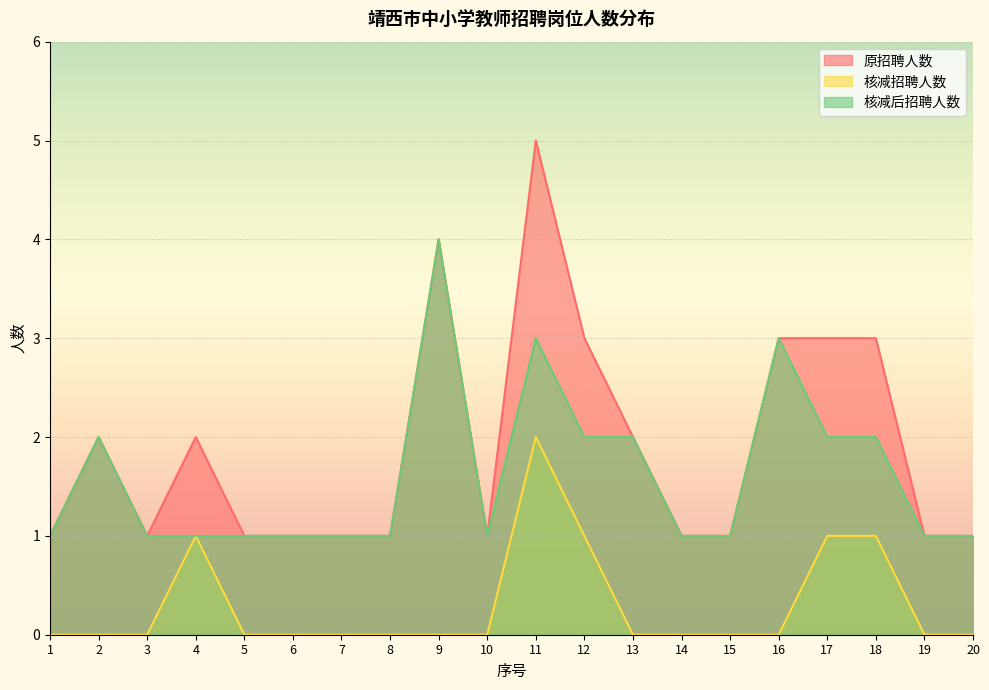

Rank the series by their maximum value, from highest to lowest.

原招聘人数, 核减后招聘人数, 核减招聘人数